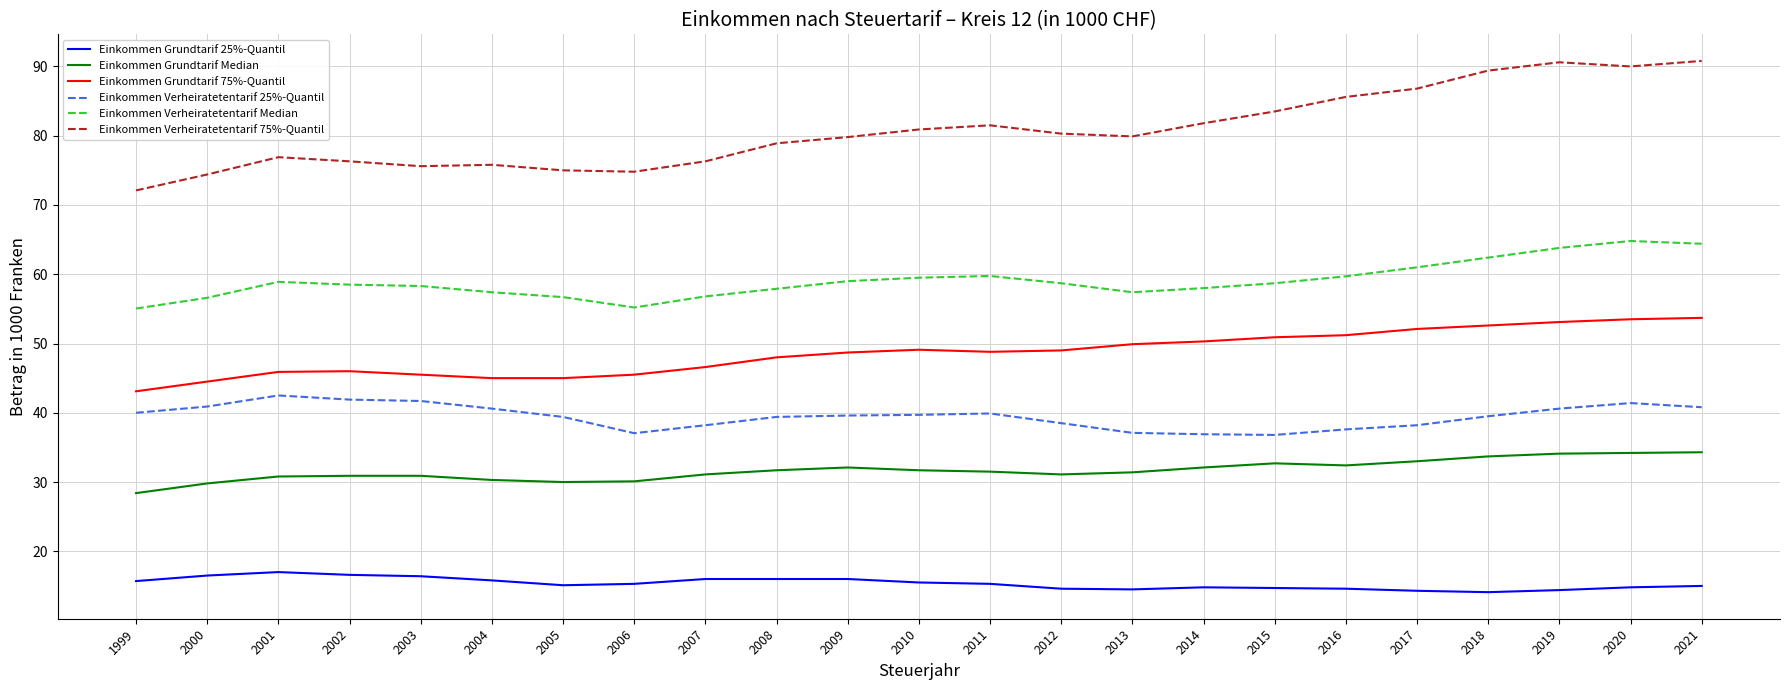

At how many categories does at least one series exceed 66?

23